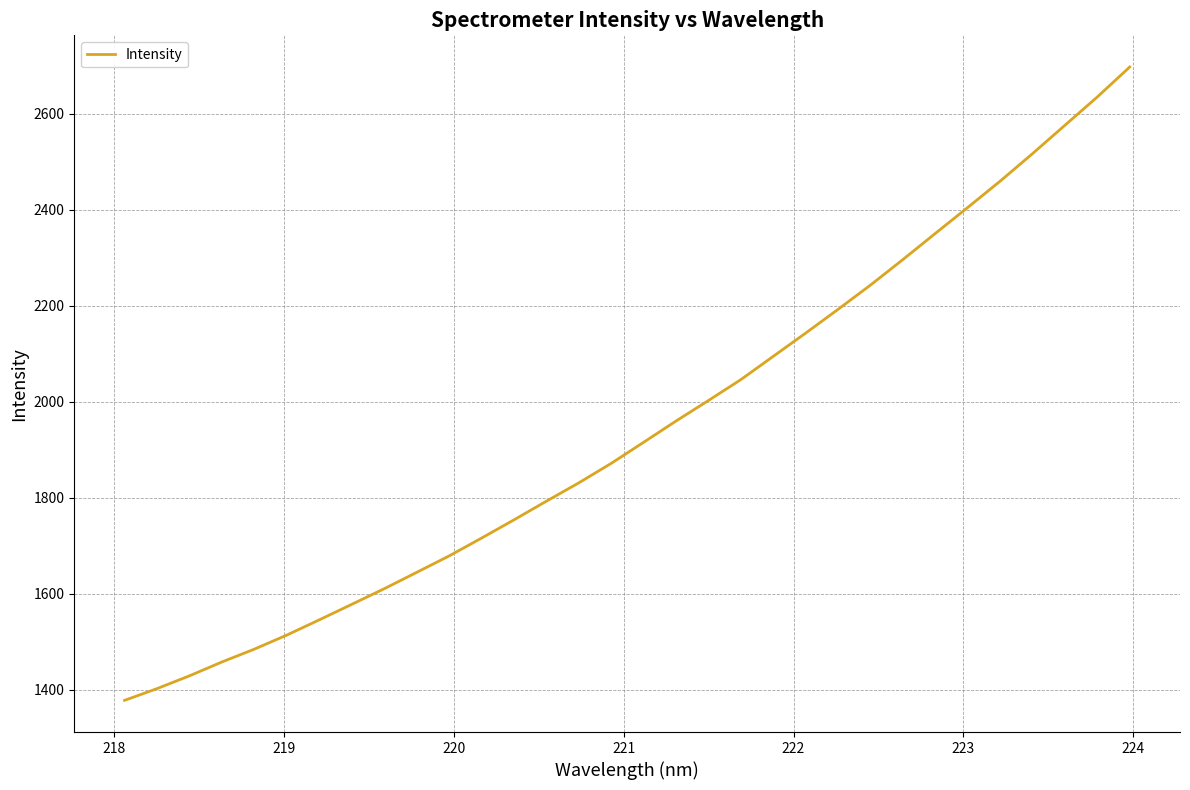

What is the maximum value shown in the chart?

2697.1